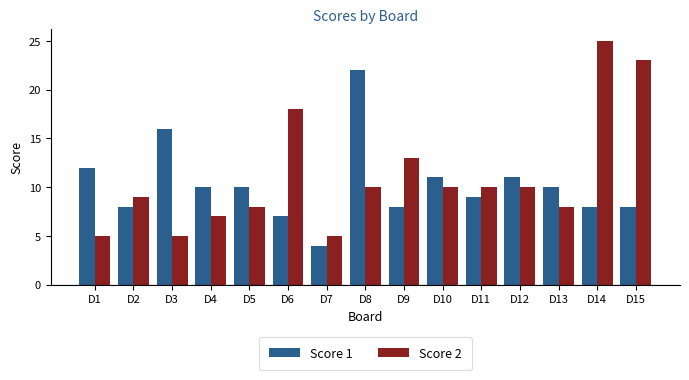

Which label corresponds to the smallest value in the chart?

D7